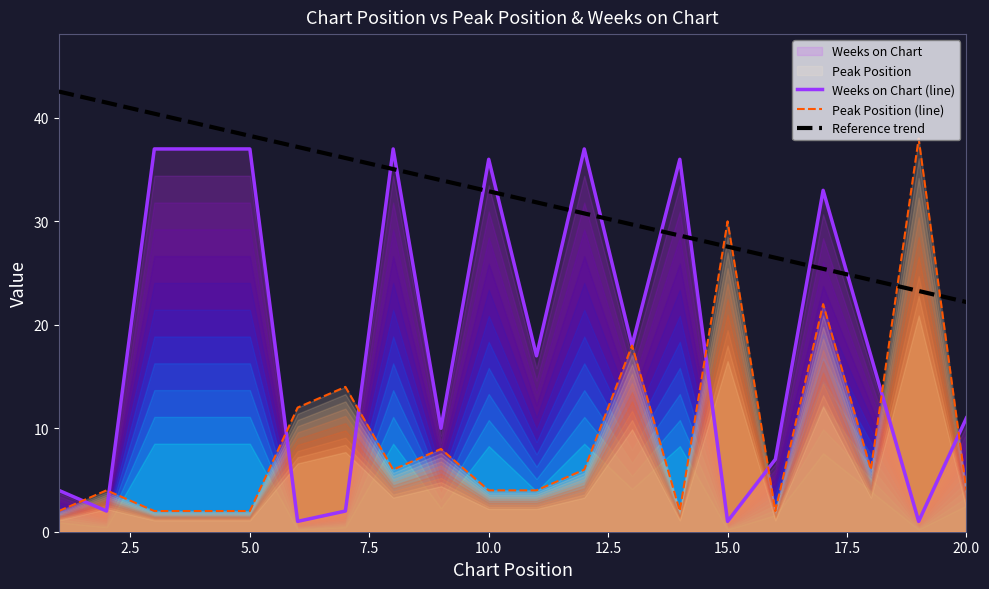

What is the lowest value of the Reference trend series?

22.2